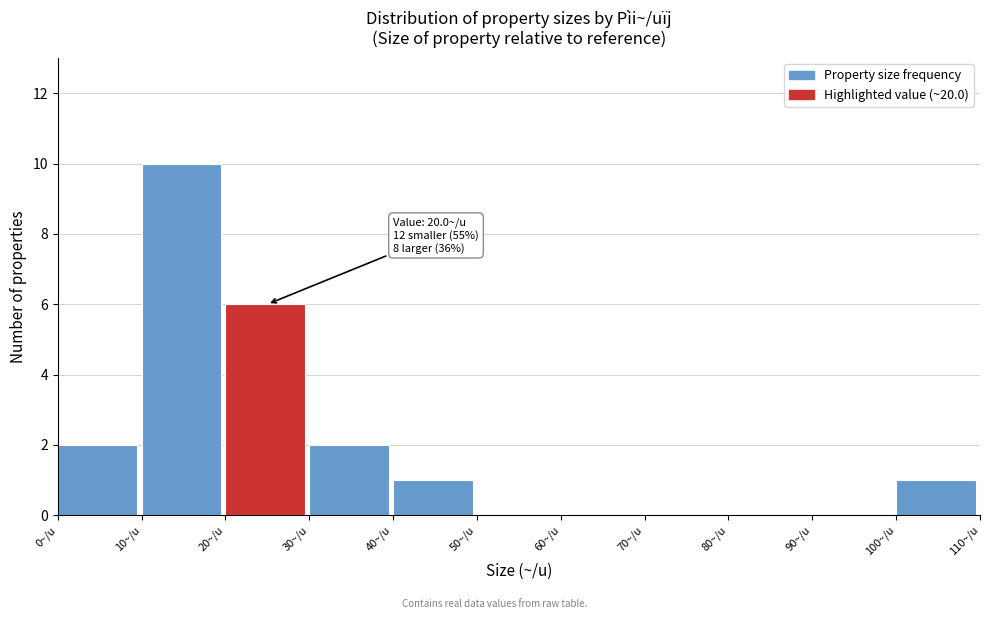

Which range on the x-axis has the tallest bar?

10 to 20